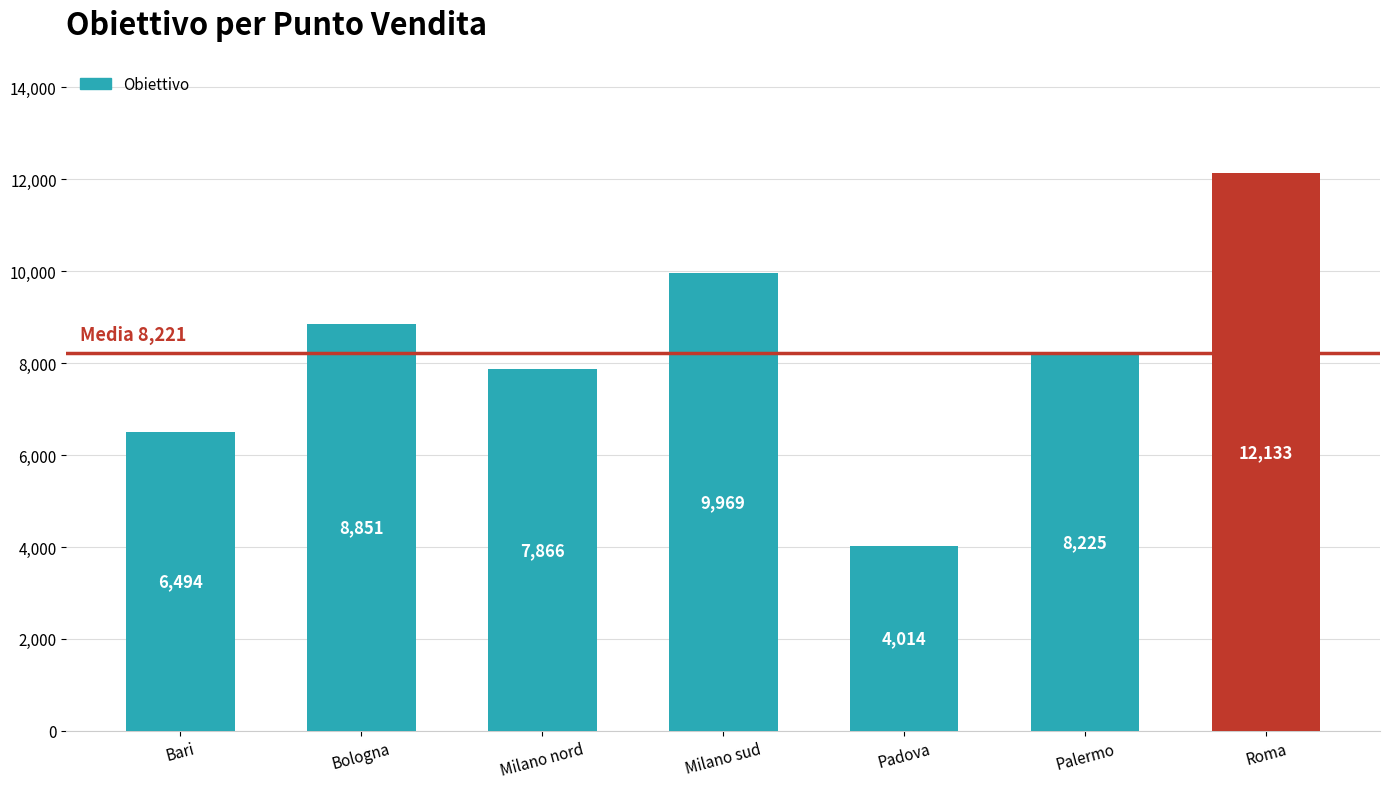

Reading right to left, list all the values displayed in this chart.

12133	8225	4014	9969	7866	8851	6494